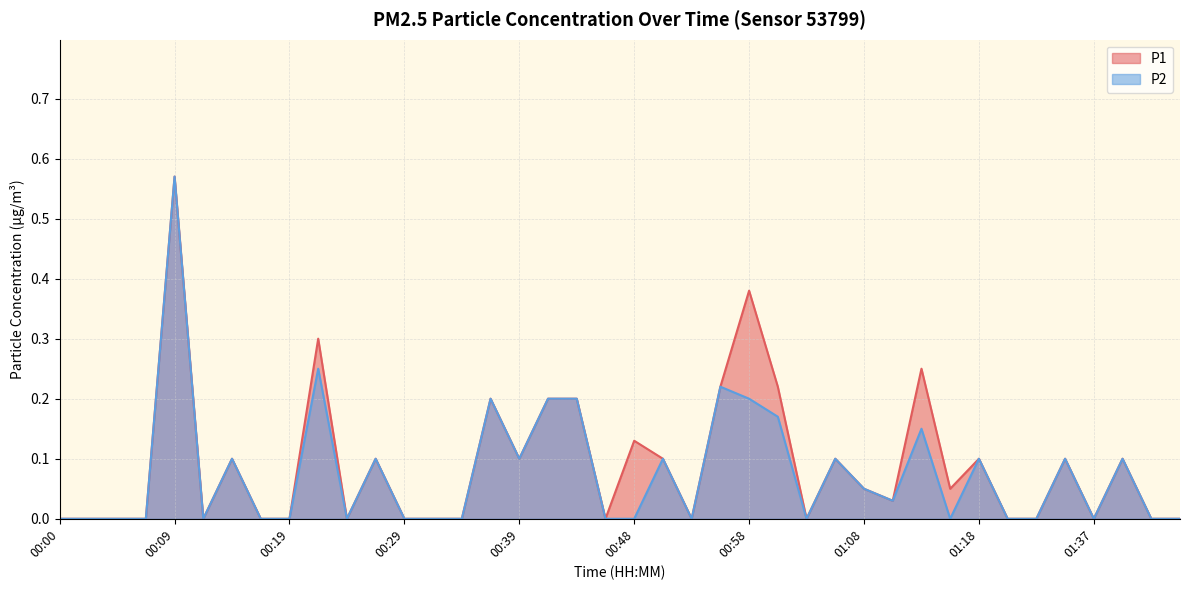

At which category is the sum across all series the highest?

00:09